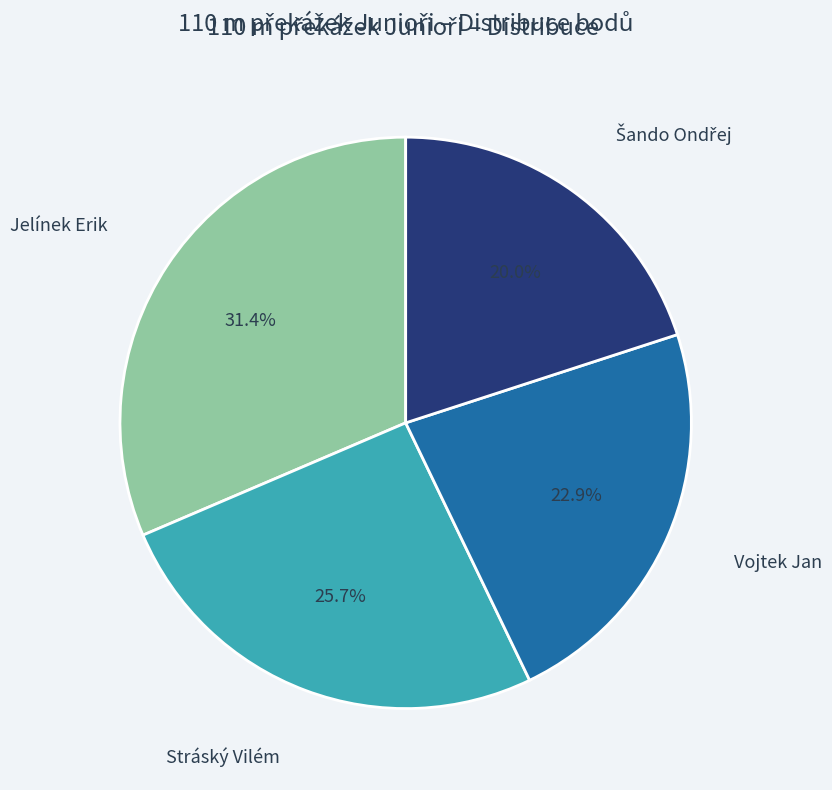

How many segments does this pie chart have?

4